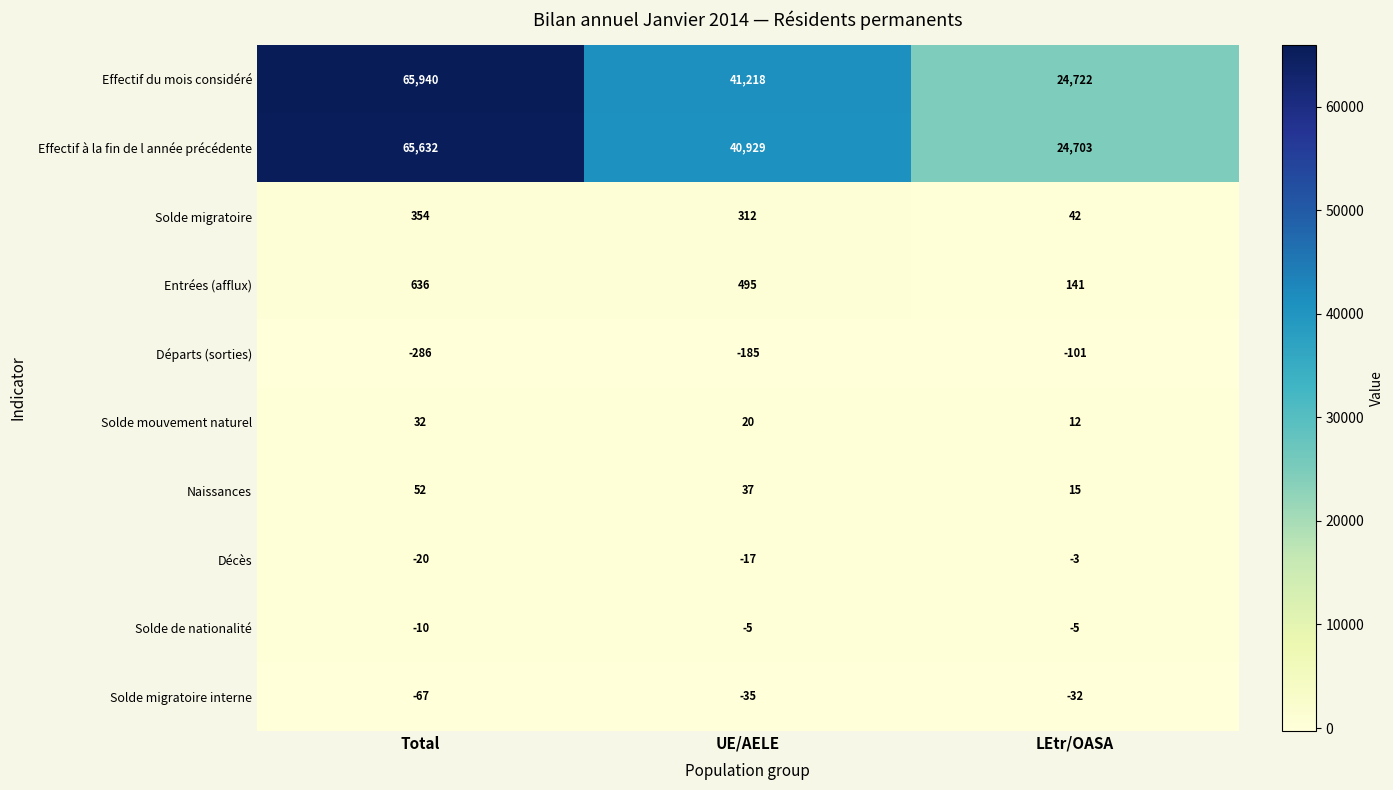

The value of Entrées (afflux) at Total is 636. True or false?

True